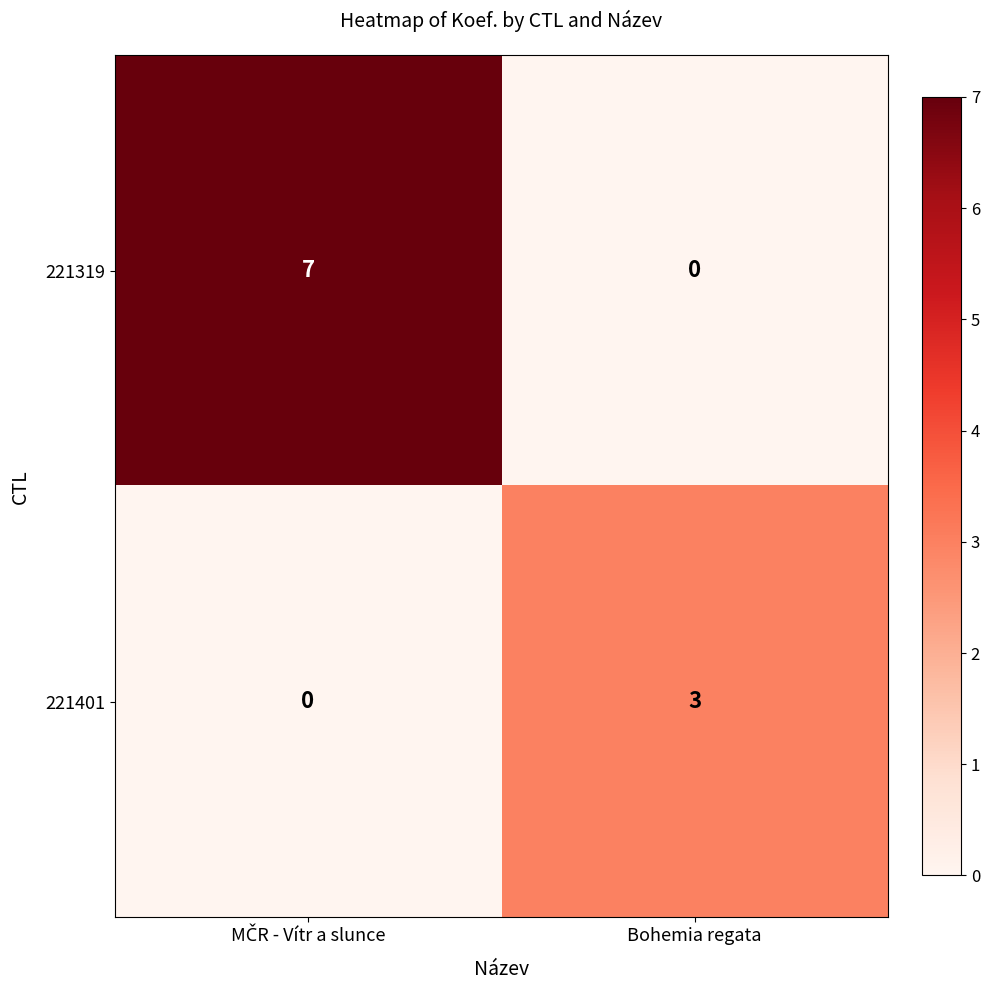

Which series has the widest spread of values?

221319